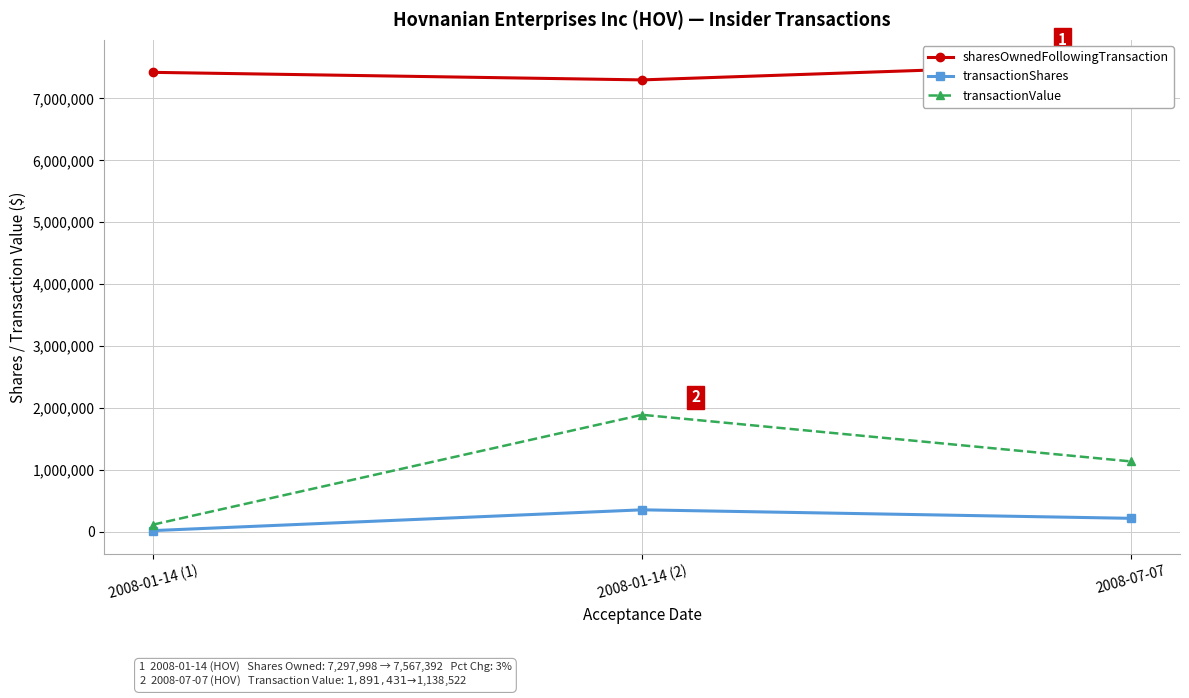

At how many categories does at least one series exceed 3588010?

3